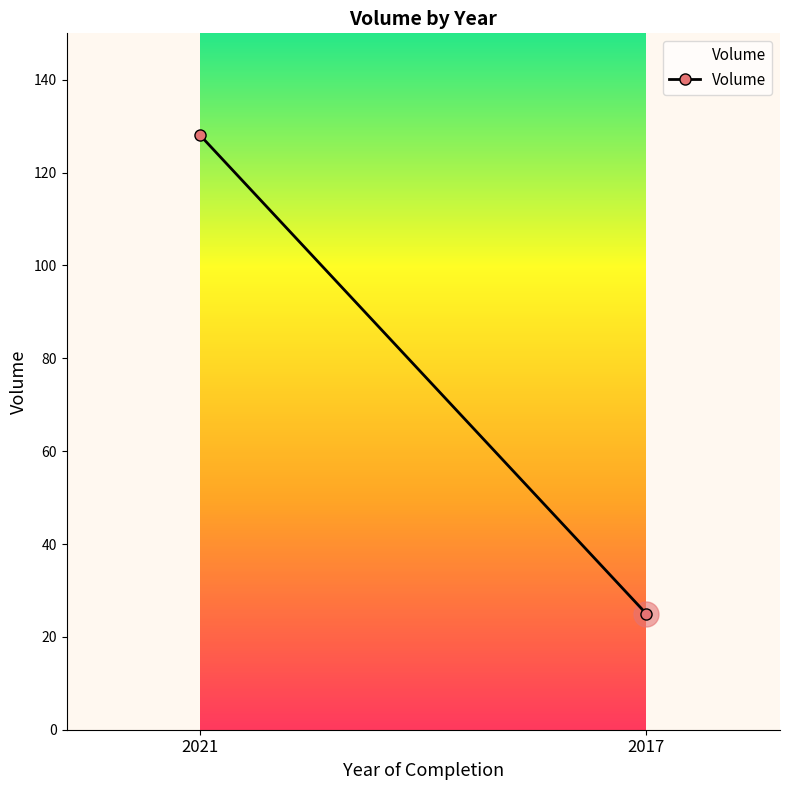

Reading left to right, extract all data points from this chart.

128	25